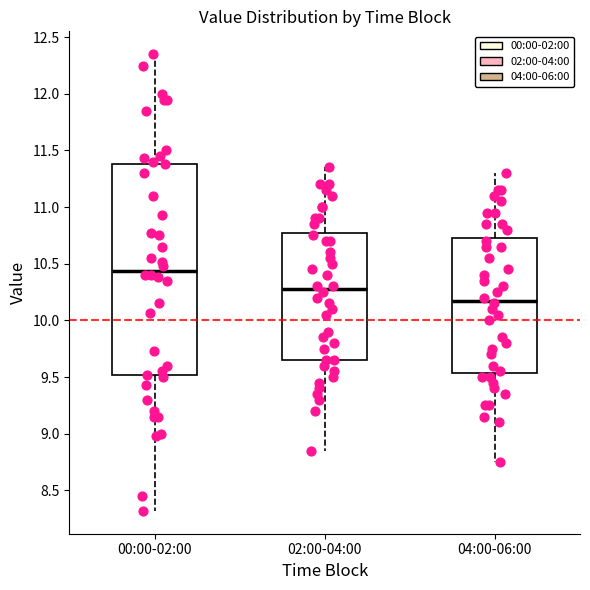

Comparing the boxes themselves (not the whiskers), which one is the tallest?

00:00-02:00